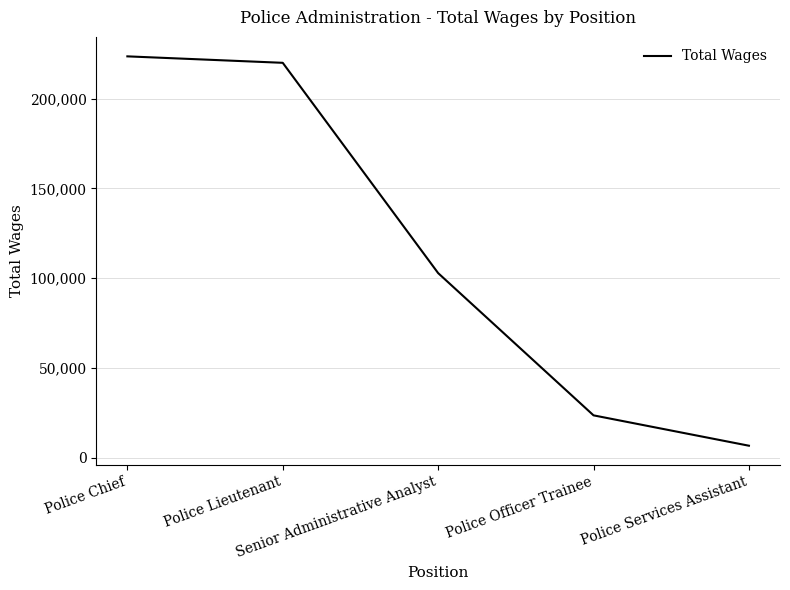

How many distinct data groups are displayed?

1